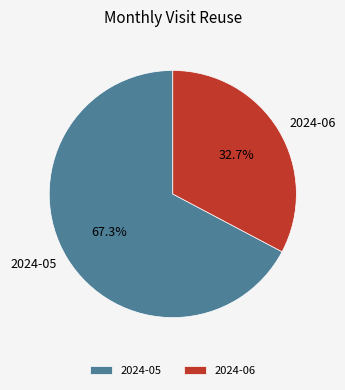

To the nearest percent, what portion does 2024-06 represent?

33%